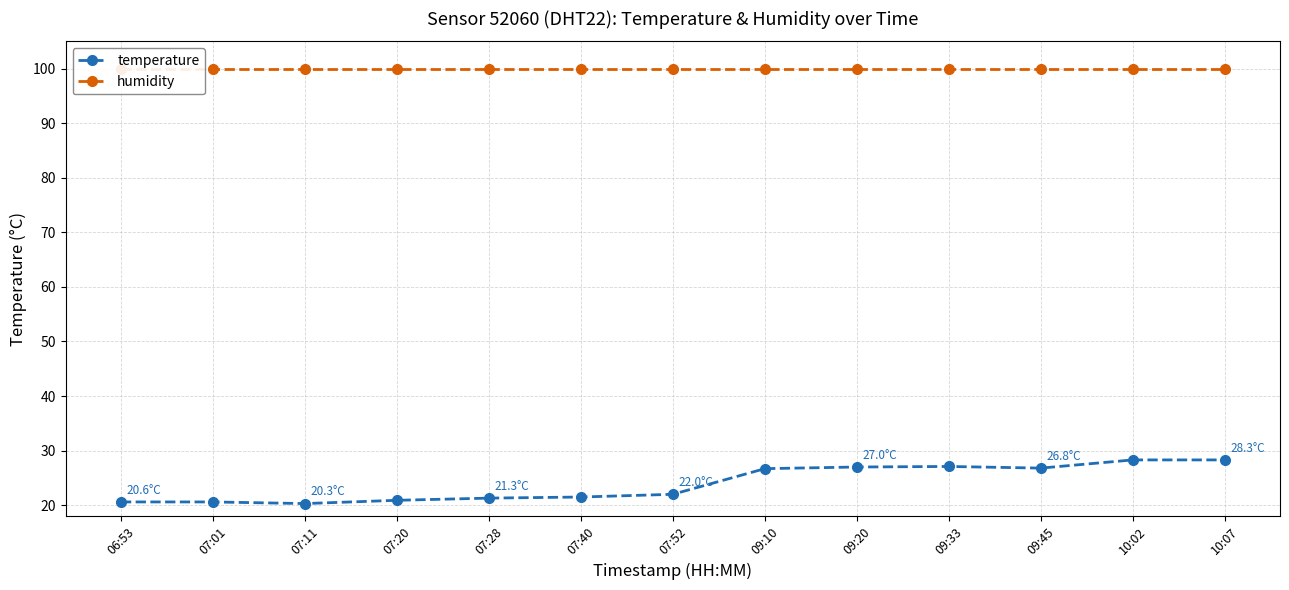

True or false: humidity has more than 0 points higher than both neighbors.

False